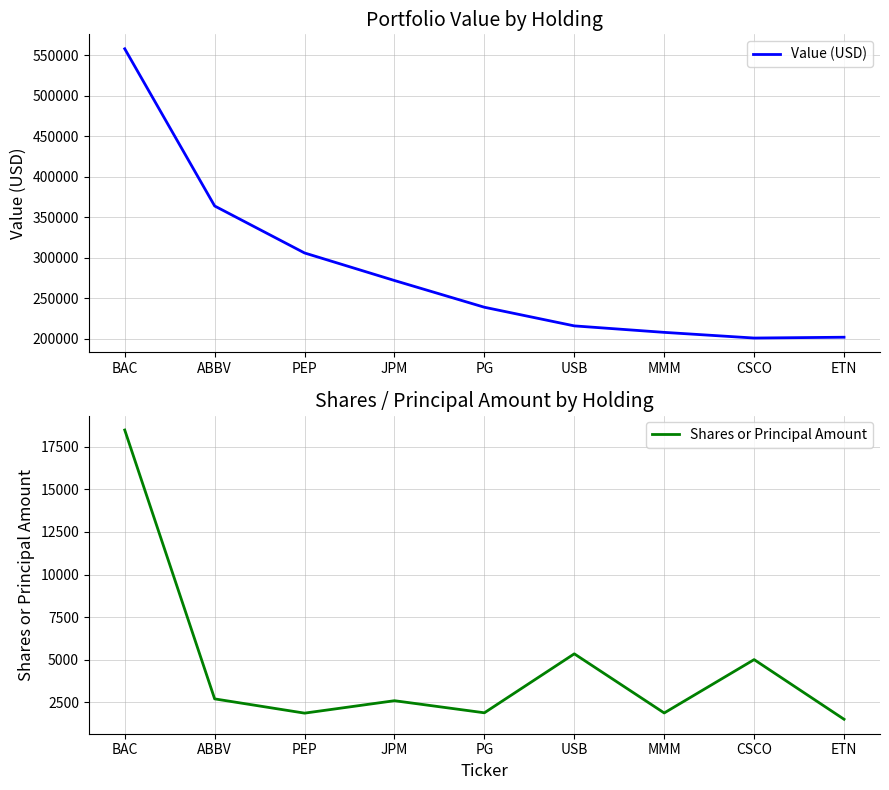

What is the value of the Value (USD) point at the 2nd from the left?

364000